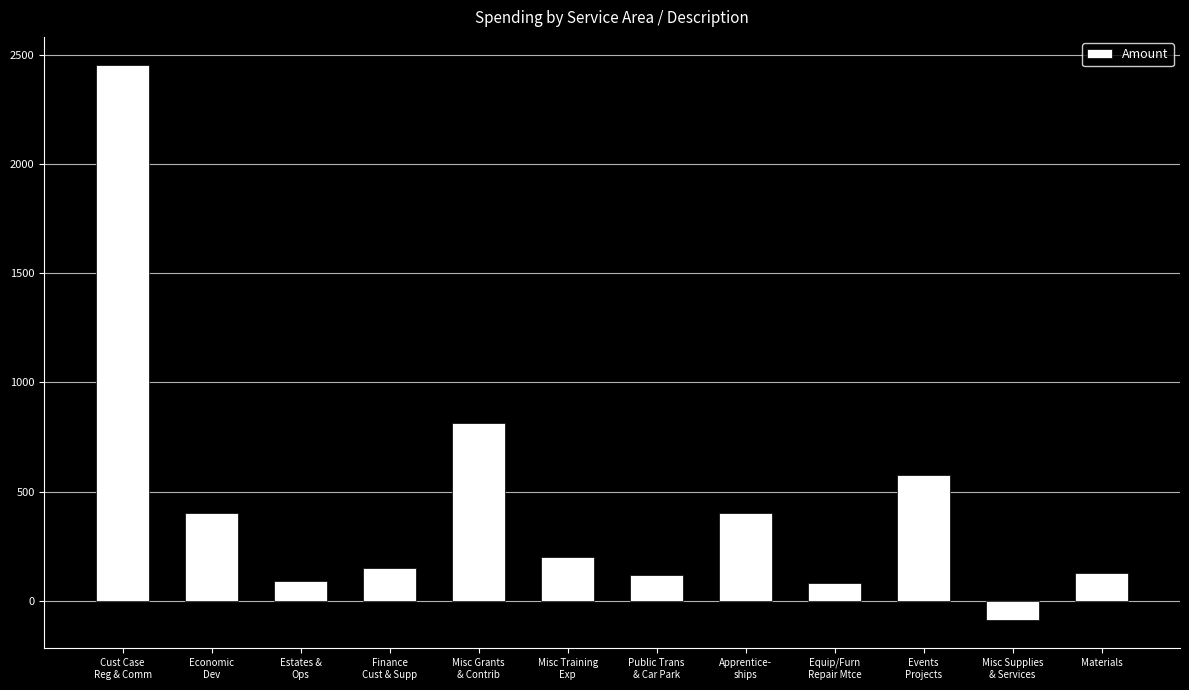

What is the ratio of the value at Misc Training
Exp to the value at Cust Case
Reg & Comm?

0.1